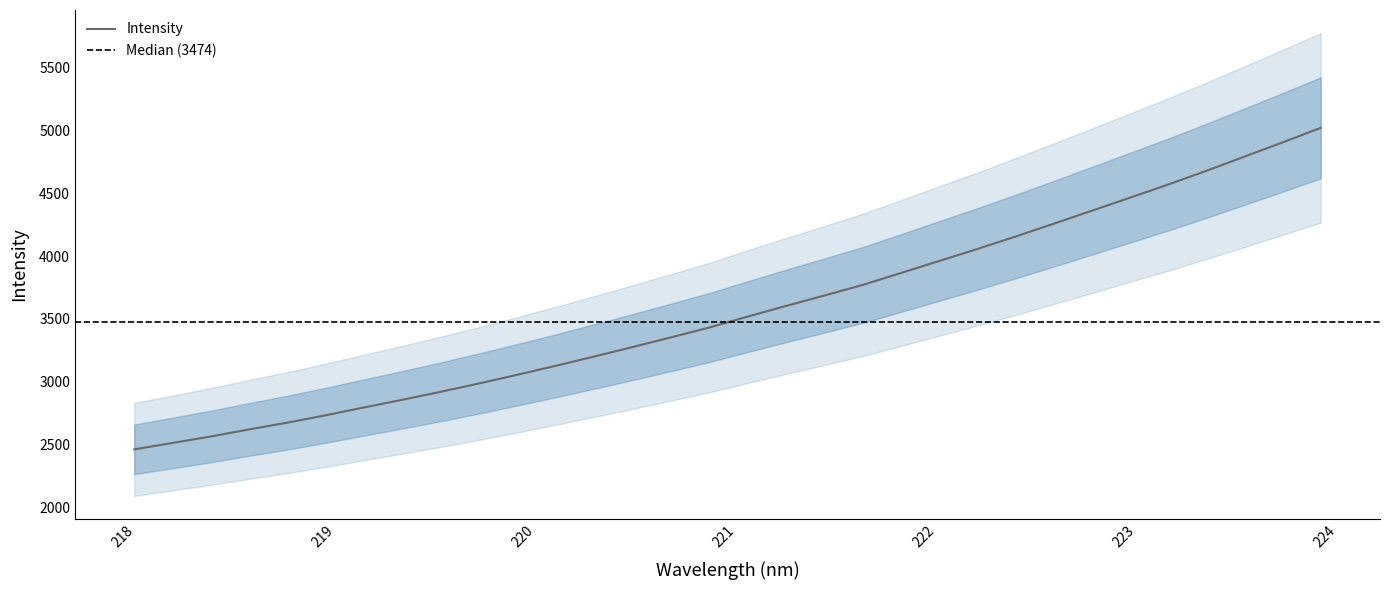

Rank the categories by value from highest to lowest.

223.9802, 223.7895, 223.5987, 223.408, 223.2172, 223.0264, 222.8355, 222.6447, 222.4538, 222.263, 222.0721, 221.8812, 221.6902, 221.4993, 221.3083, 221.1174, 220.9264, 220.7354, 220.5444, 220.3533, 220.1623, 219.9712, 219.7801, 219.589, 219.3979, 219.2067, 219.0156, 218.8244, 218.6332, 218.442, 218.2508, 218.0596